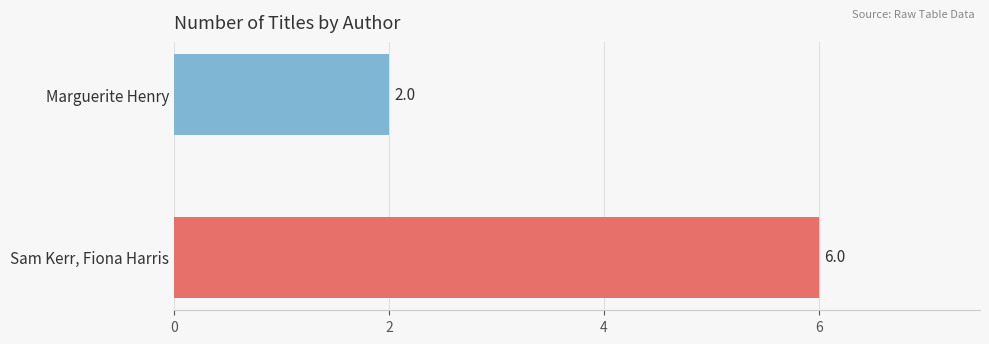

What is the change in value from Sam Kerr, Fiona Harris to Marguerite Henry?

-4